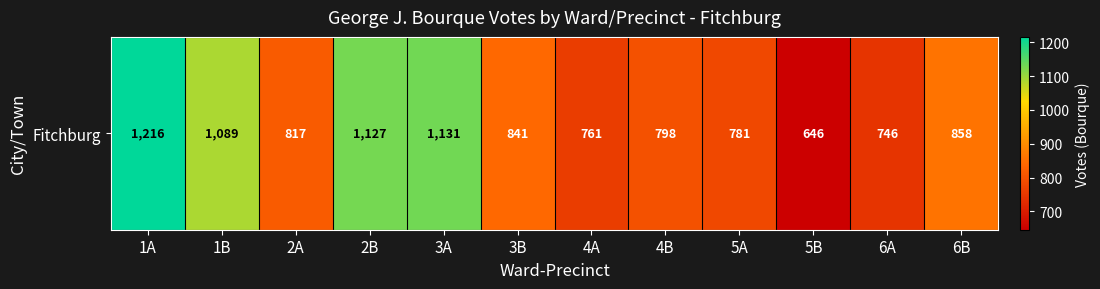

Reading left to right, transcribe all the data shown in this chart.

1A=1216	1B=1089	2A=817	2B=1127	3A=1131	3B=841	4A=761	4B=798	5A=781	5B=646	6A=746	6B=858